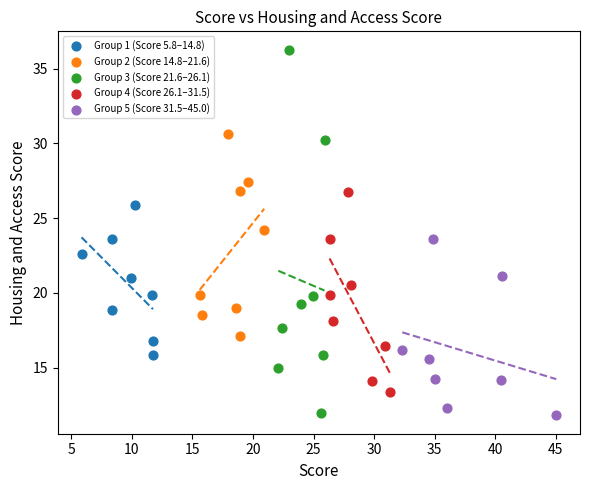

Which series reaches the maximum Y coordinate?

Group 3 (Score 21.6–26.1)